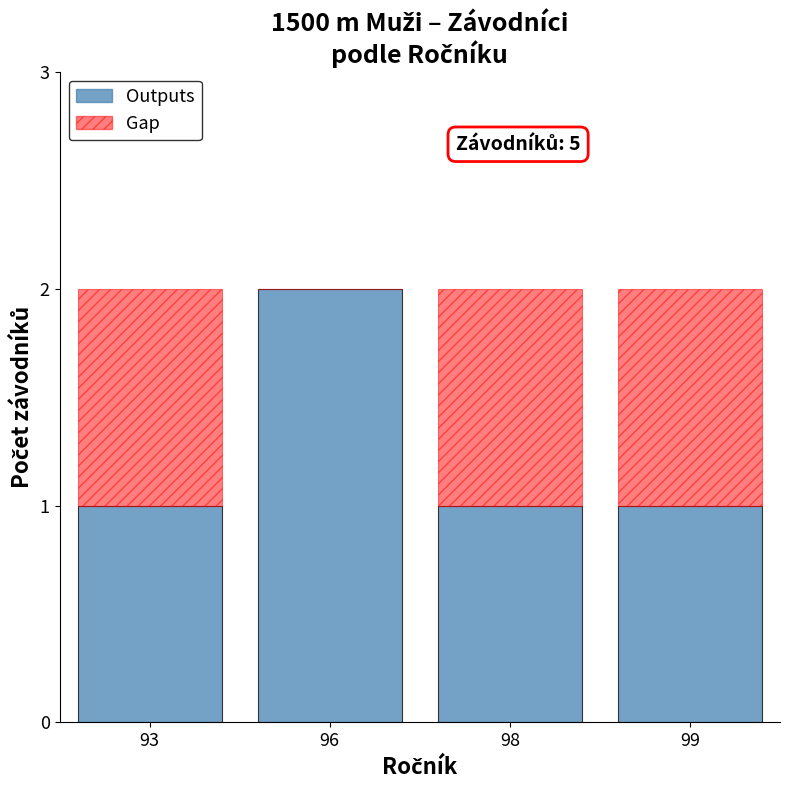

What is the sum of all Outputs values?

5